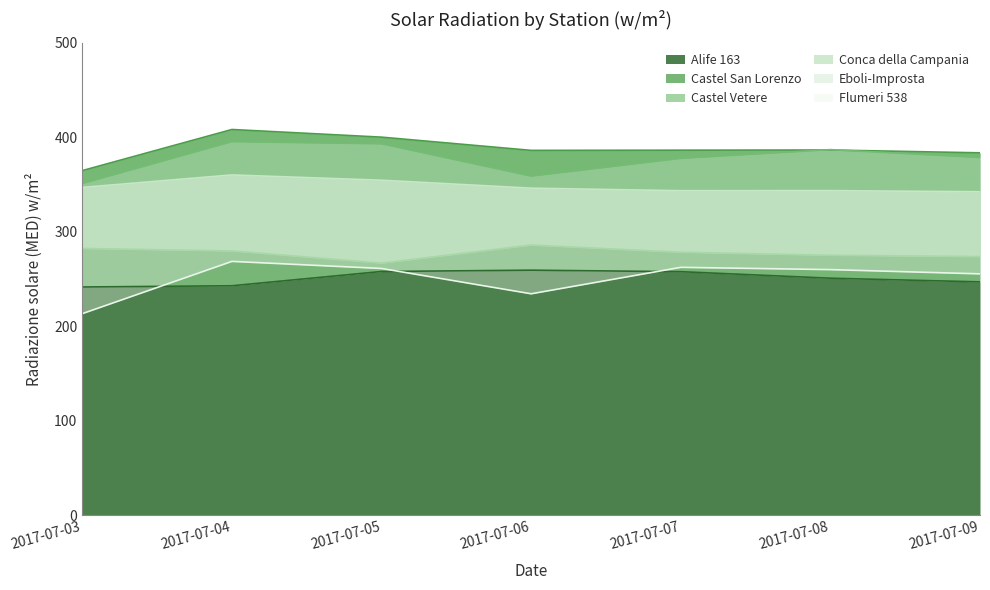

True or false: Conca della Campania and Castel Vetere intersect in this chart.

False